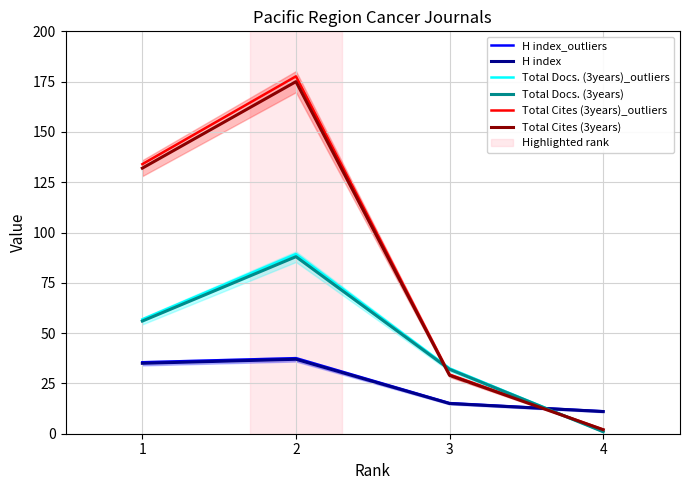

What is the total value across all series at 1?

449.3